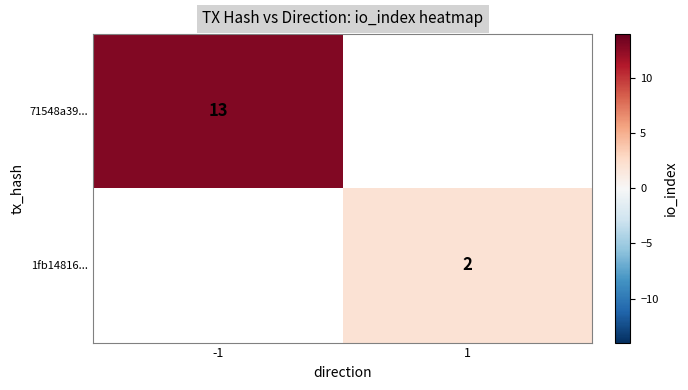

The 71548a39... series shows 3 at -1. True or false?

False